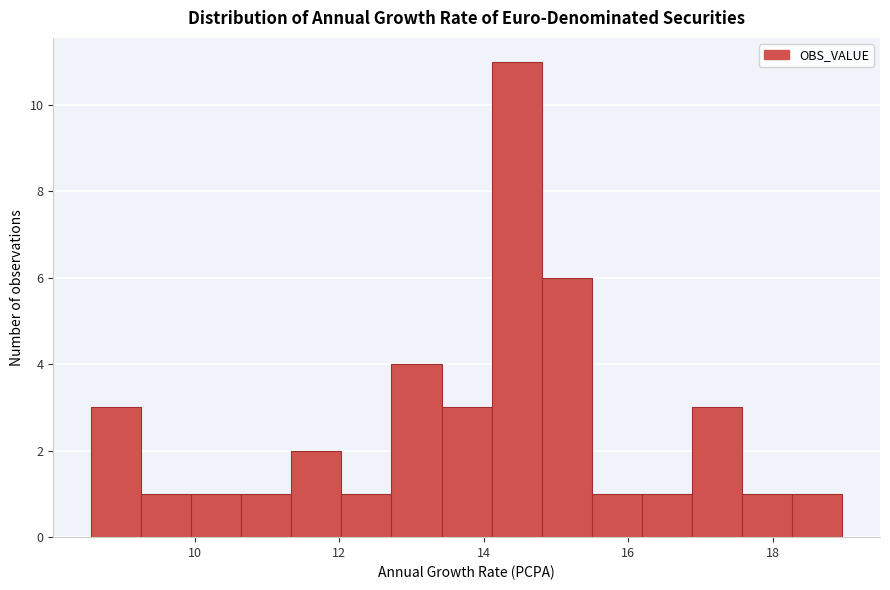

Around what value on the x-axis is the tallest bar? Give the approximate position of its centre, as read against the axis.

14.4